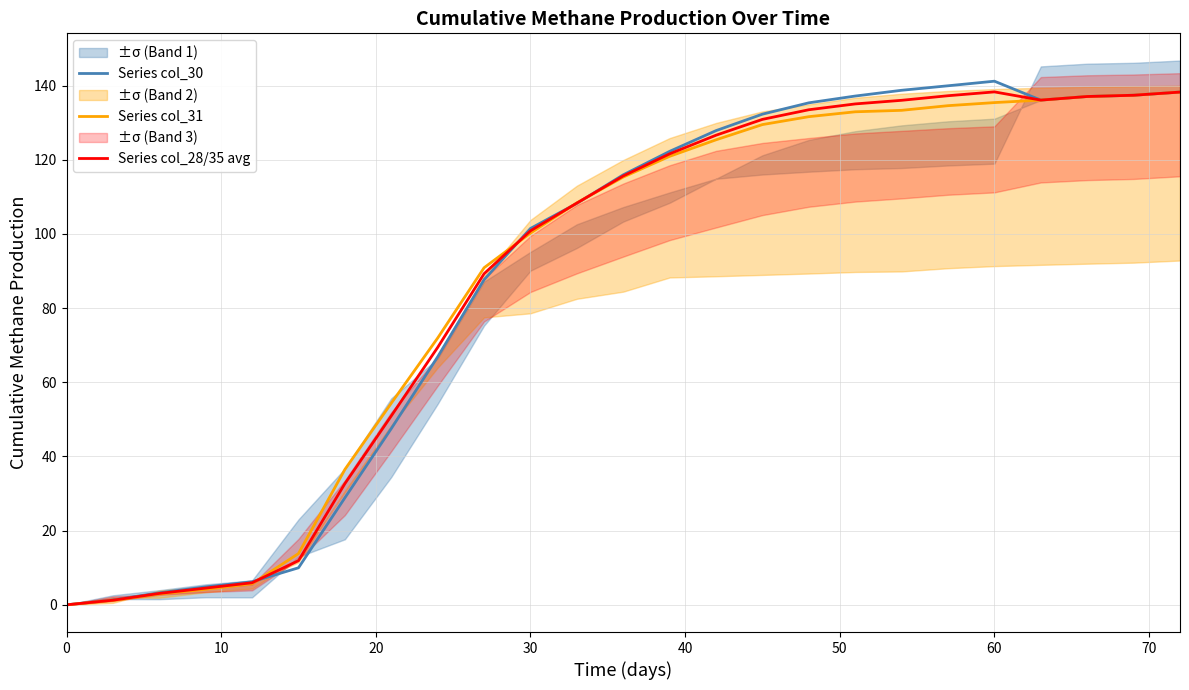

Is it true that Series col_31 equals 156.1 at 30?

False